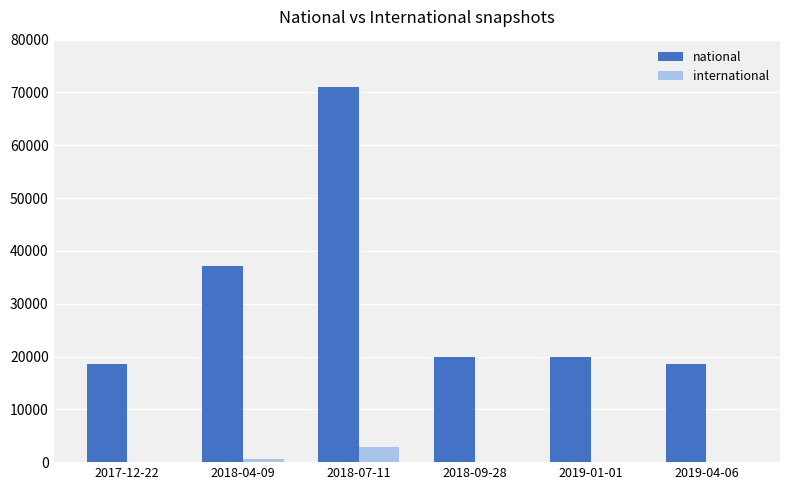

What is the sum of all national values?

185014